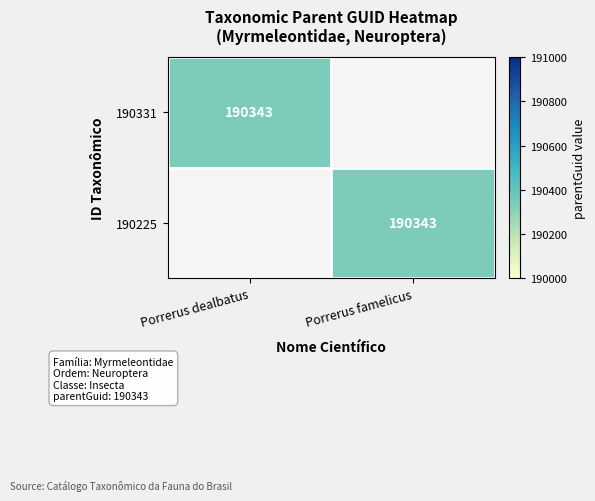

List the labels in order of 190225 value, largest first.

Porrerus famelicus, Porrerus dealbatus